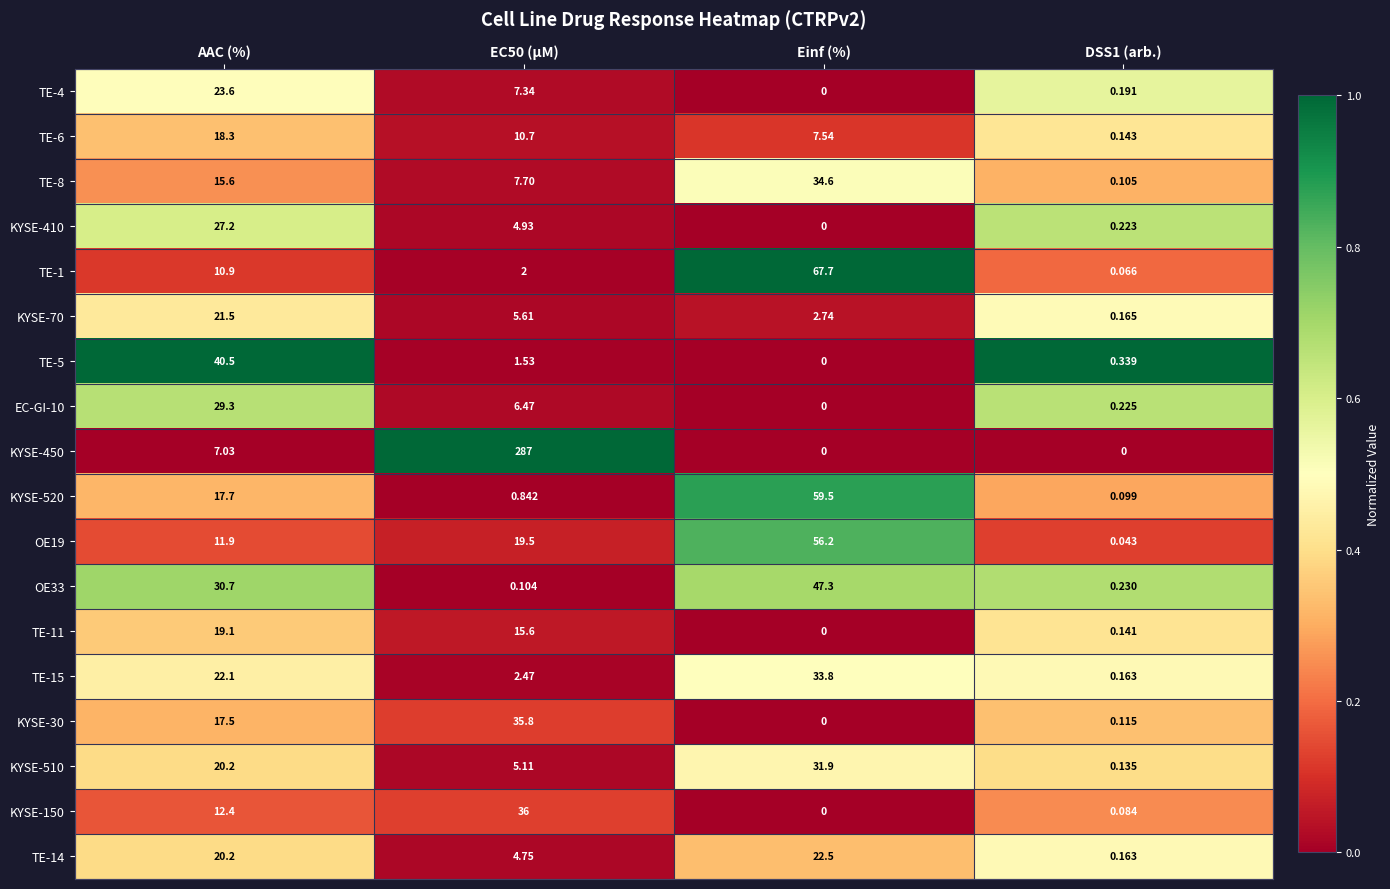

How many data points does each series have?

4